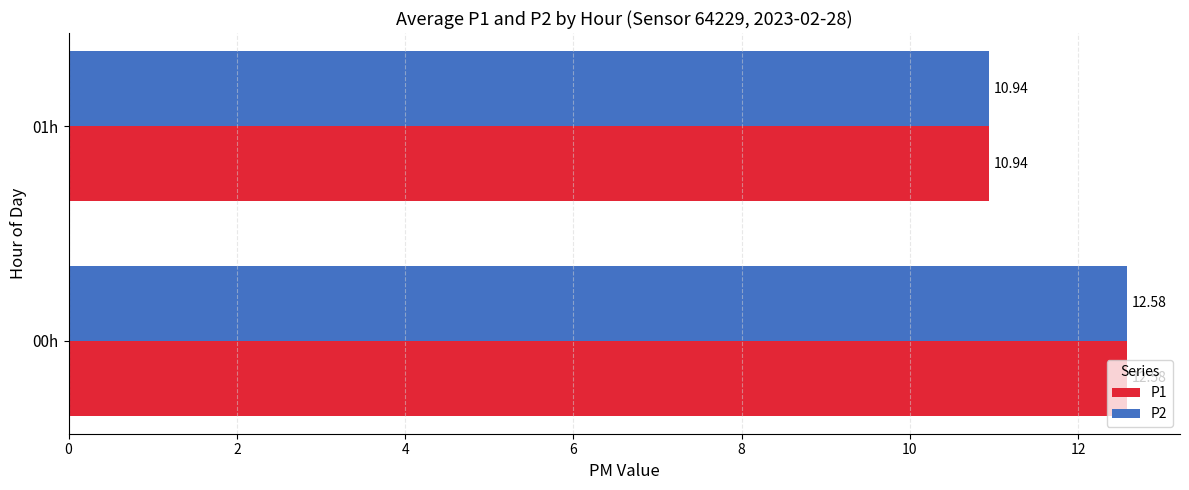

At which category is the sum across all series the highest?

00h